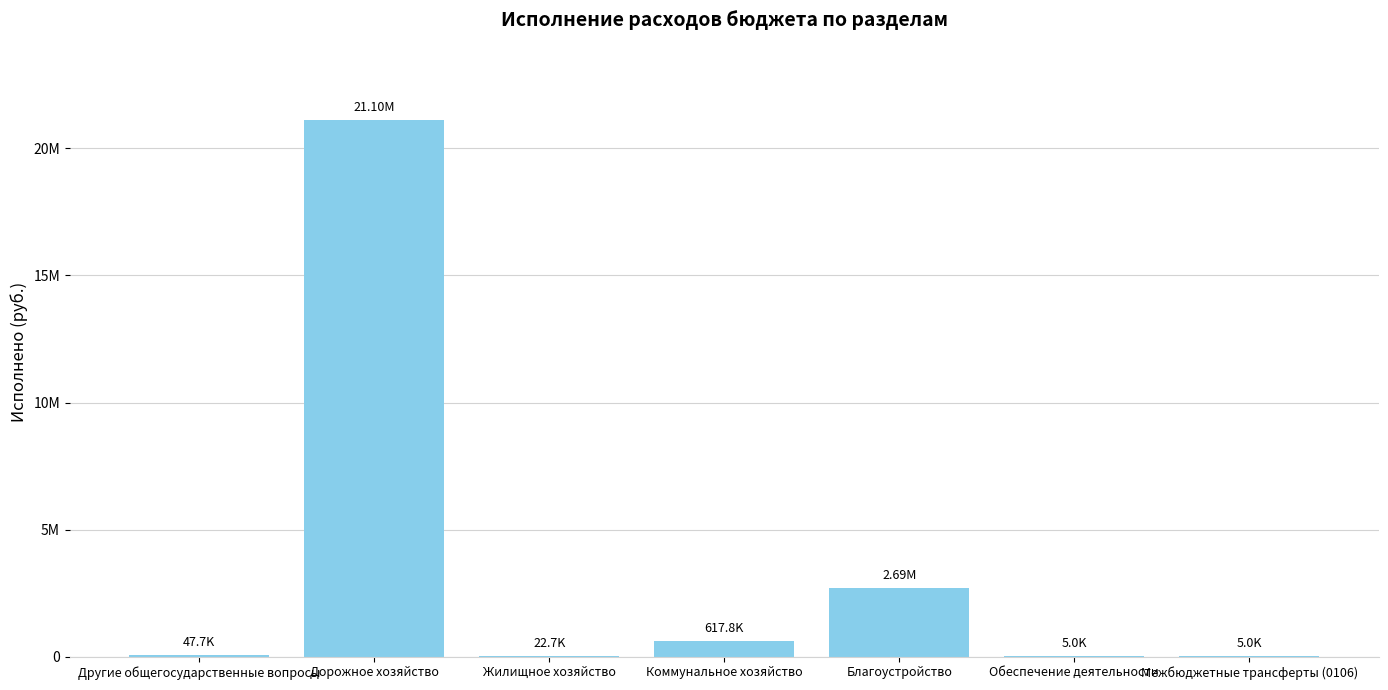

What is the value of the 2nd bar from the left?

21102325.8